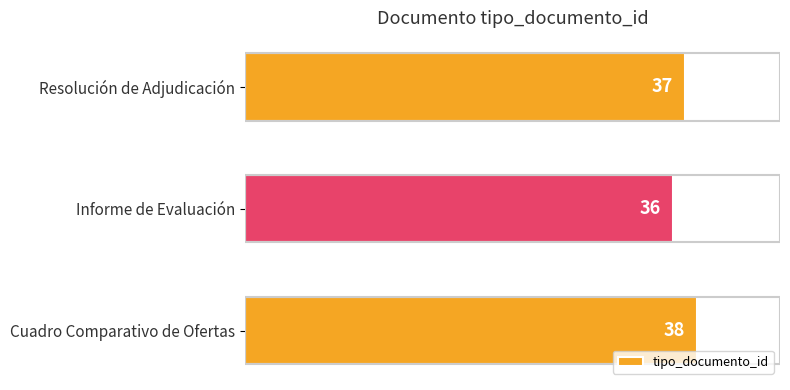

How many categories are shown in the chart?

3